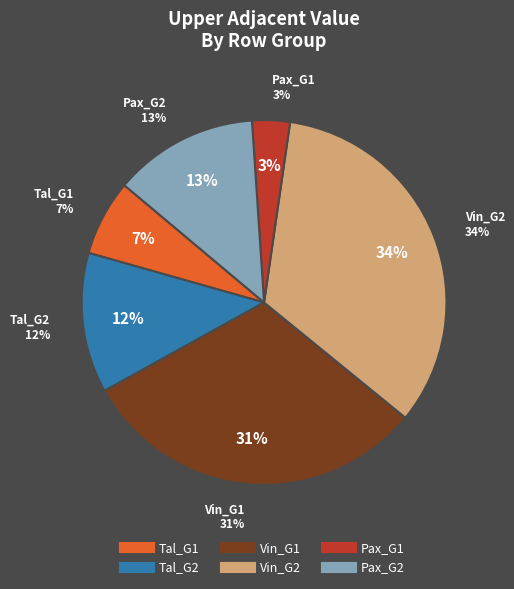

Which slice is the smallest?

Pax_G1(N=516)